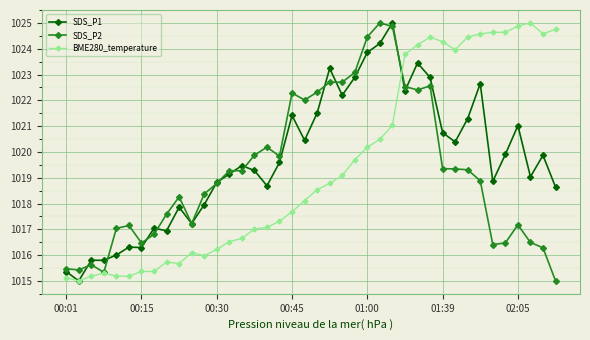

What is the value of the SDS_P1 point at the 3rd from the left?

1015.8